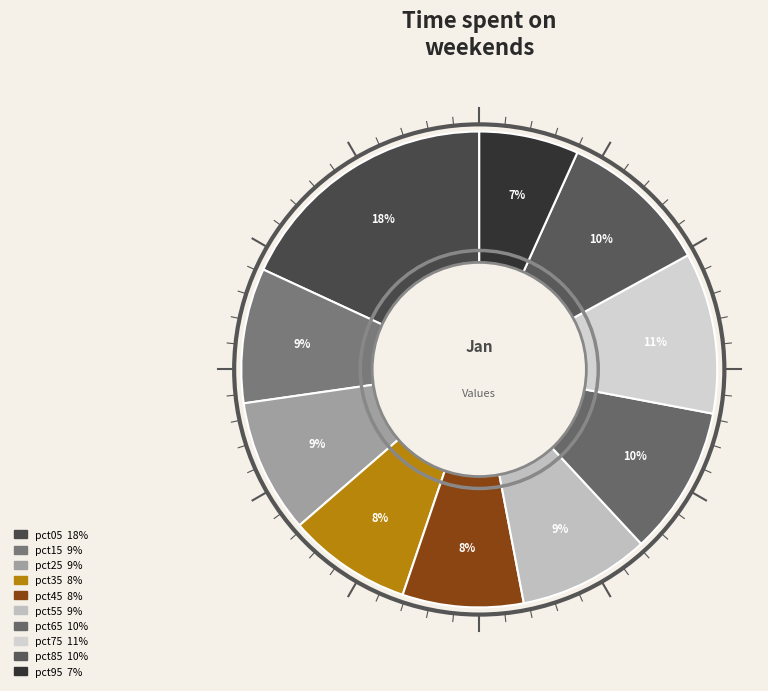

Count the number of slices in the pie.

10